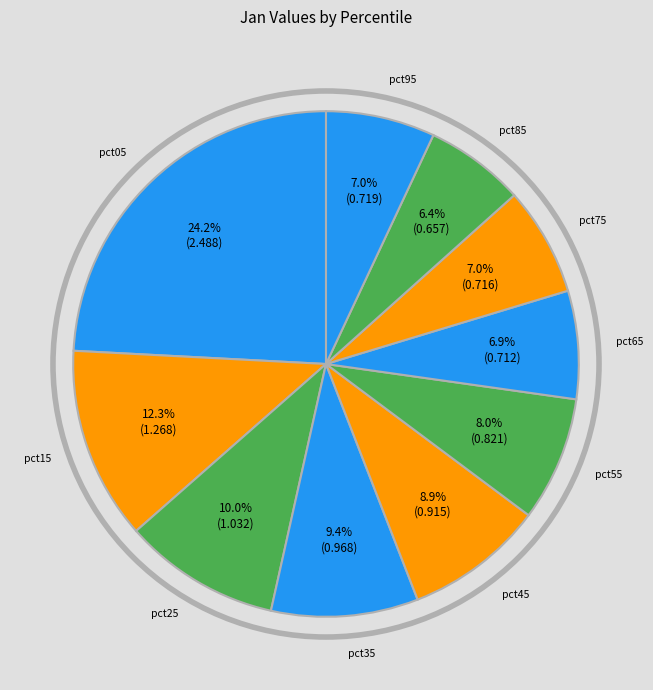

To the nearest percent, what percentage of the pie is pct35?

9%